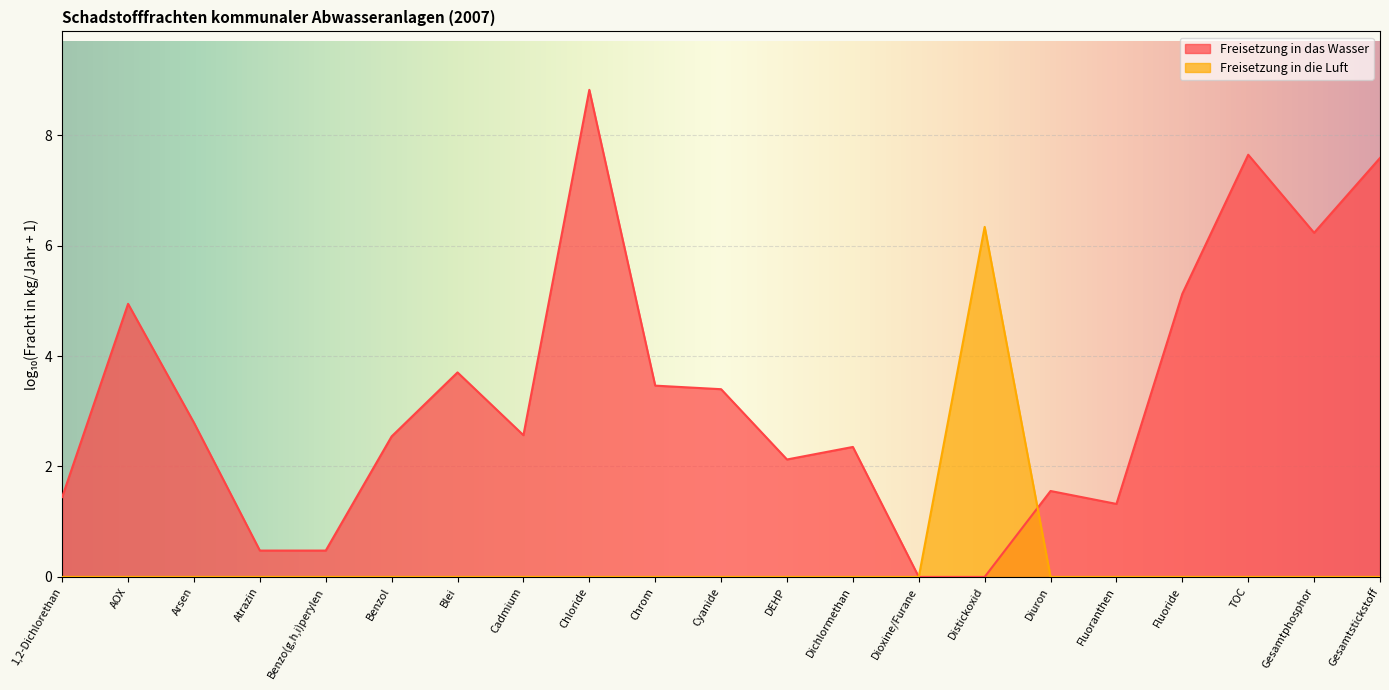

True or false: the data has more than 0 interior local peaks.

True